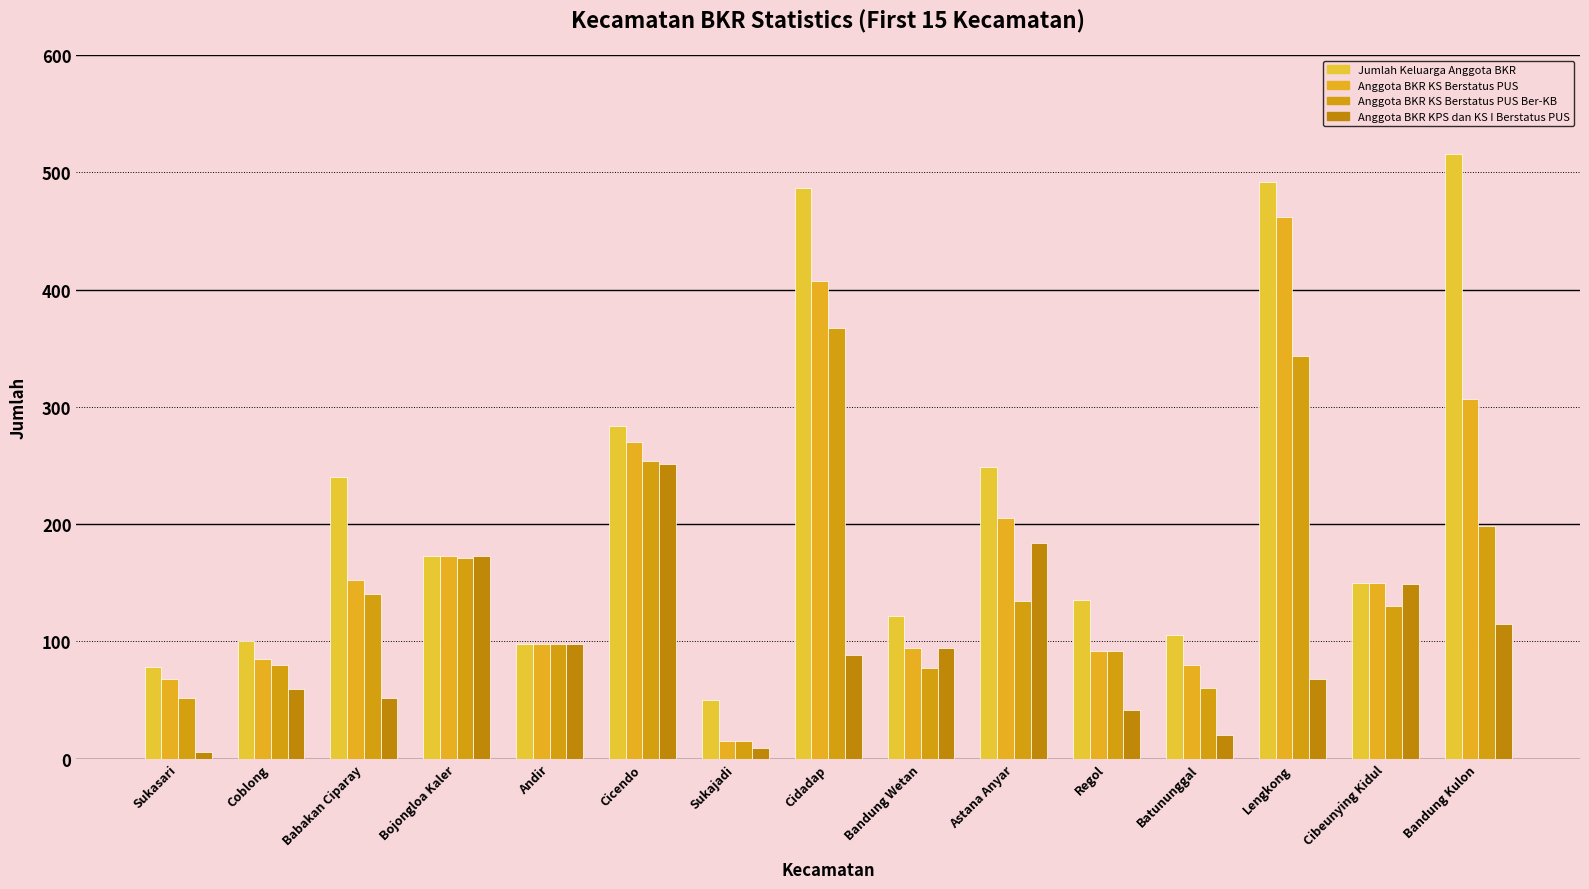

At which label does Anggota BKR KPS dan KS I Berstatus PUS reach its peak?

Cicendo